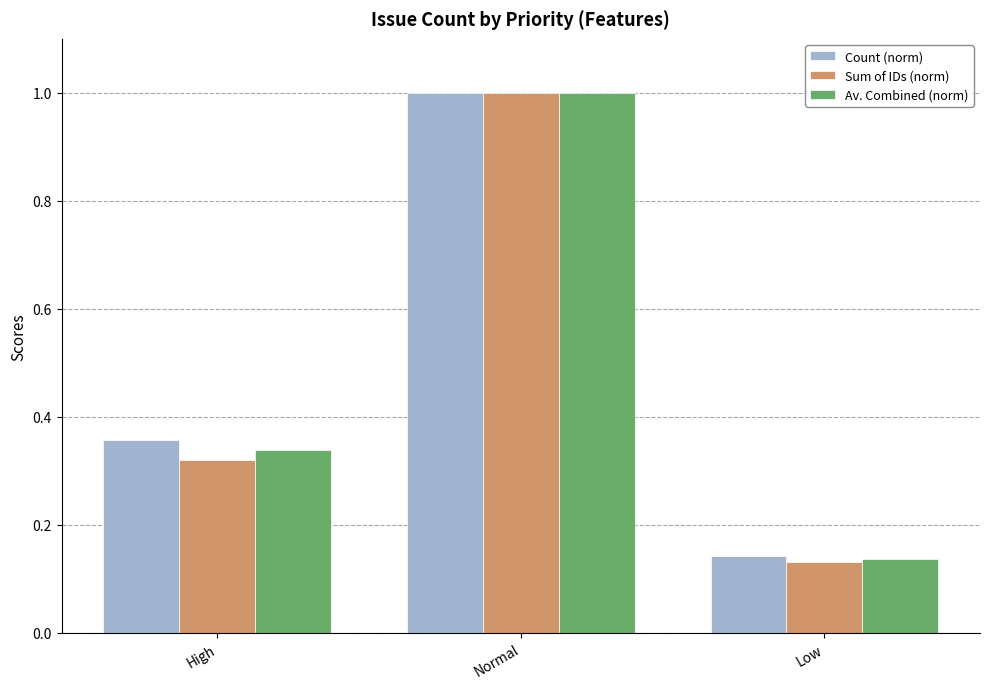

Count the number of data series in this chart.

3